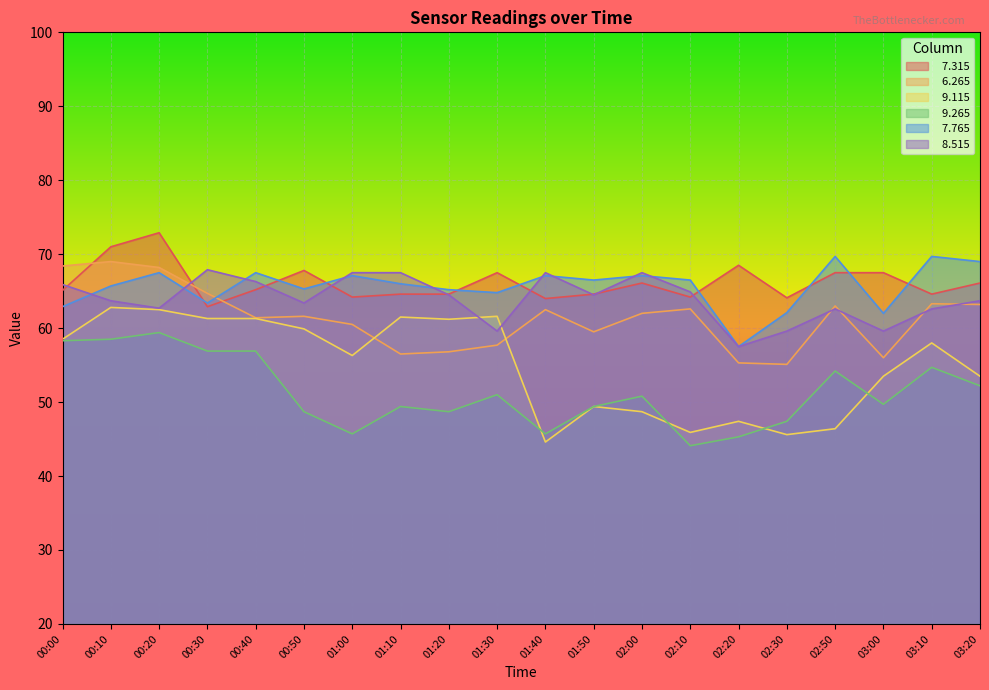

The value of   6.265 at 00:40 is 39.2. True or false?

False